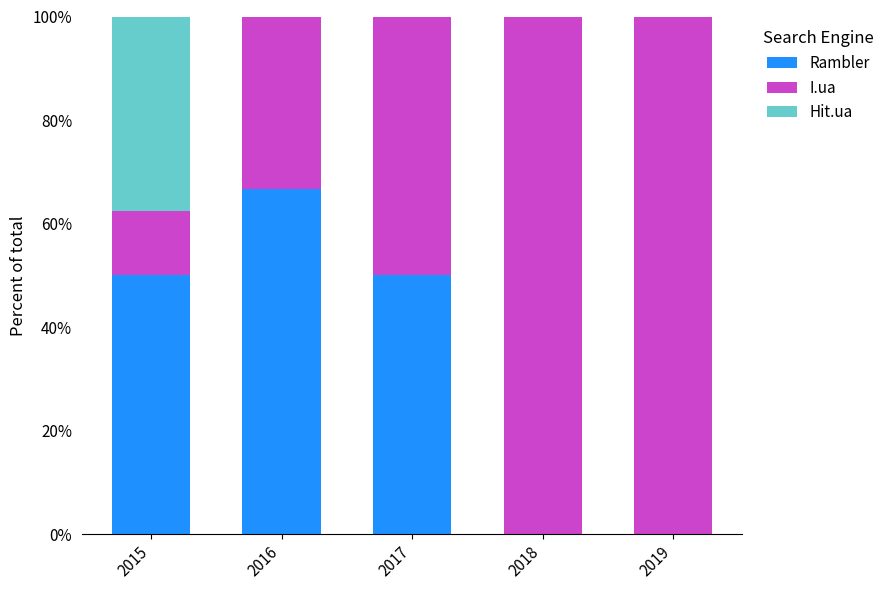

What is the highest value of the Rambler series?

66.7